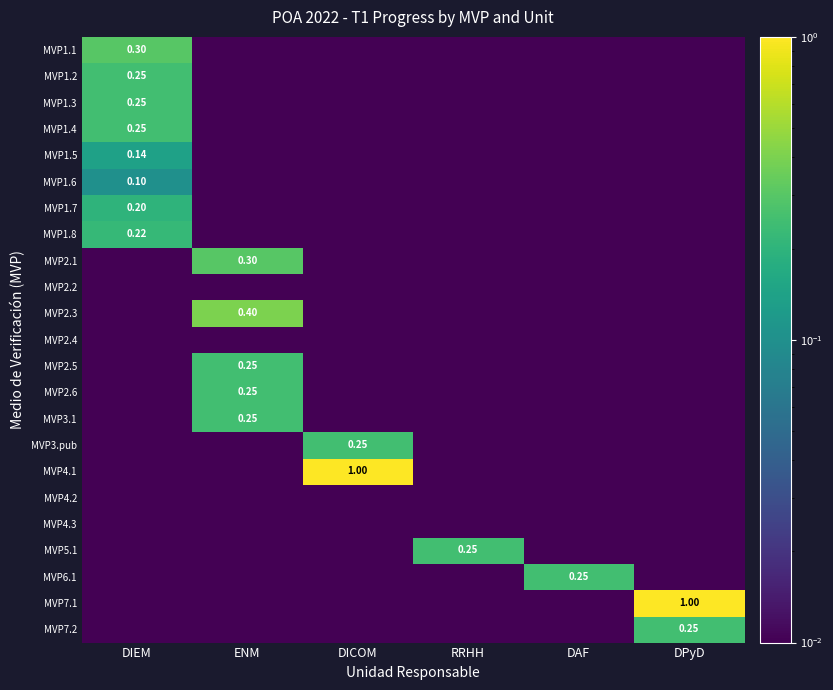

Which series has the widest spread of values?

MVP4.1